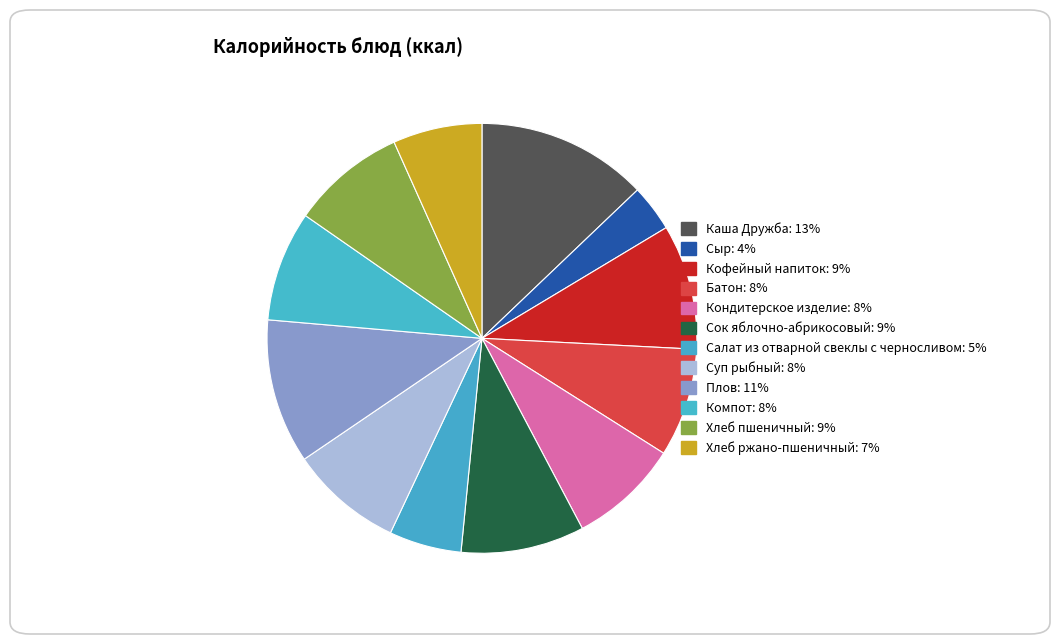

What is the smallest slice in the pie chart?

Сыр